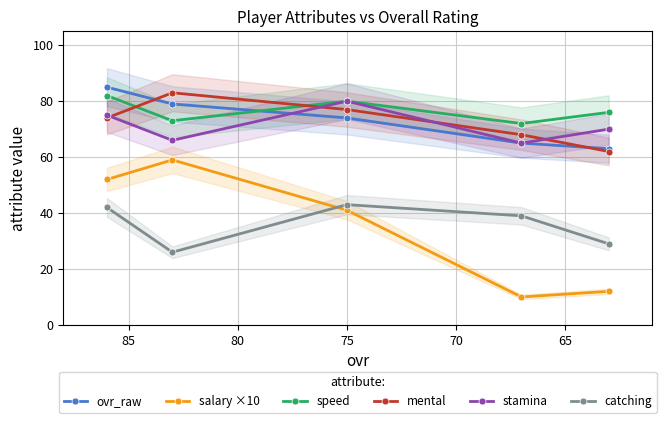

What is the sum of the salary ×10 values at 80 and 70?

53